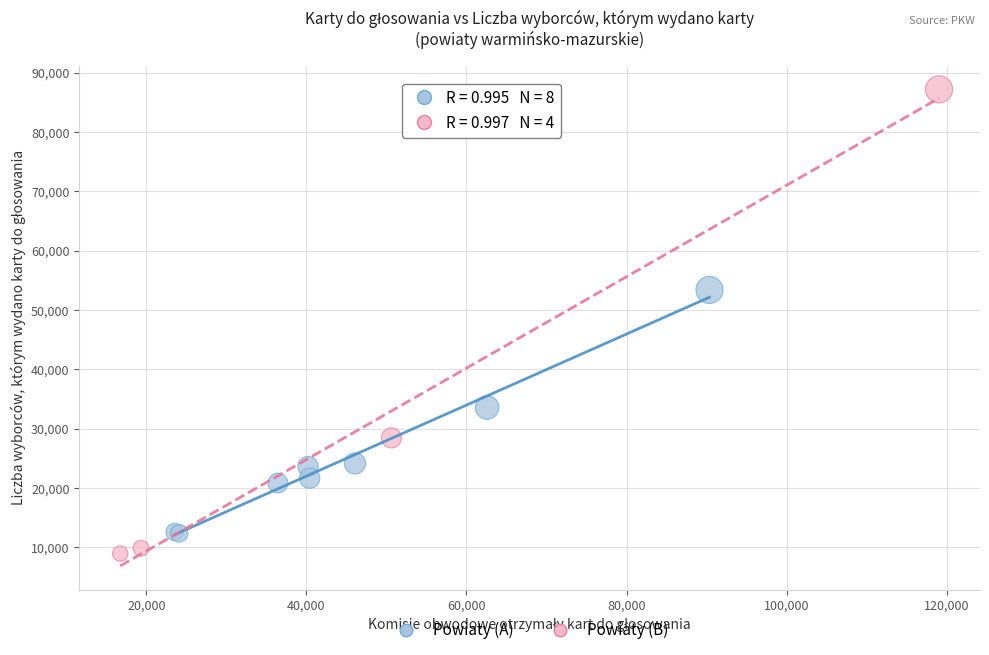

Which series contains the highest Y value?

Powiaty (B)